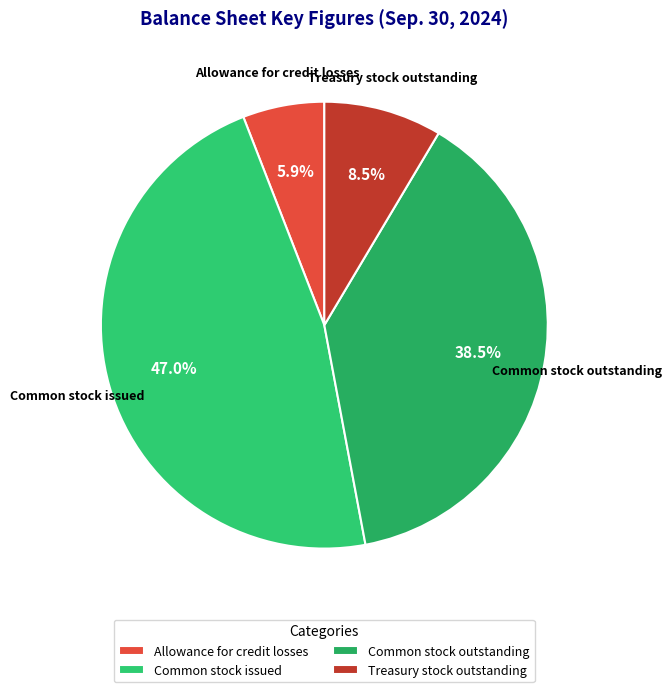

Does any single category account for the majority?

No